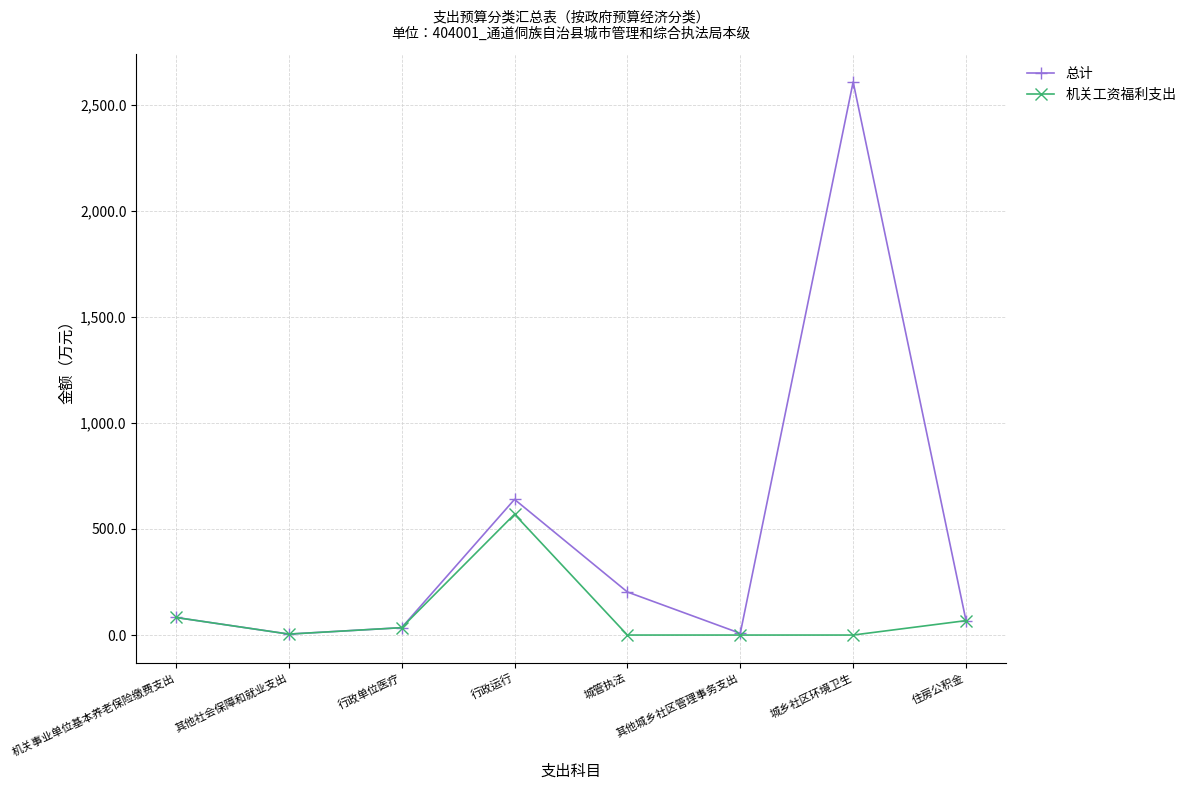

Between 机关事业单位基本养老保险缴费支出 and 行政运行, which series saw the biggest shift?

总计